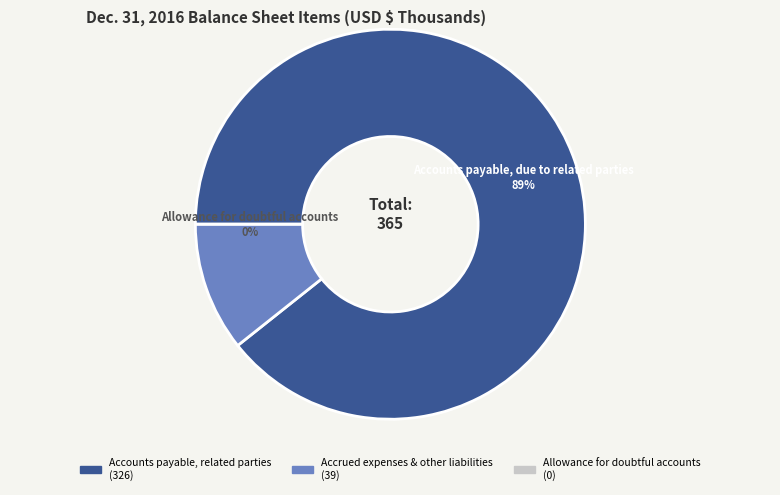

Which category has the smallest portion of the pie?

Allowance for doubtful accounts